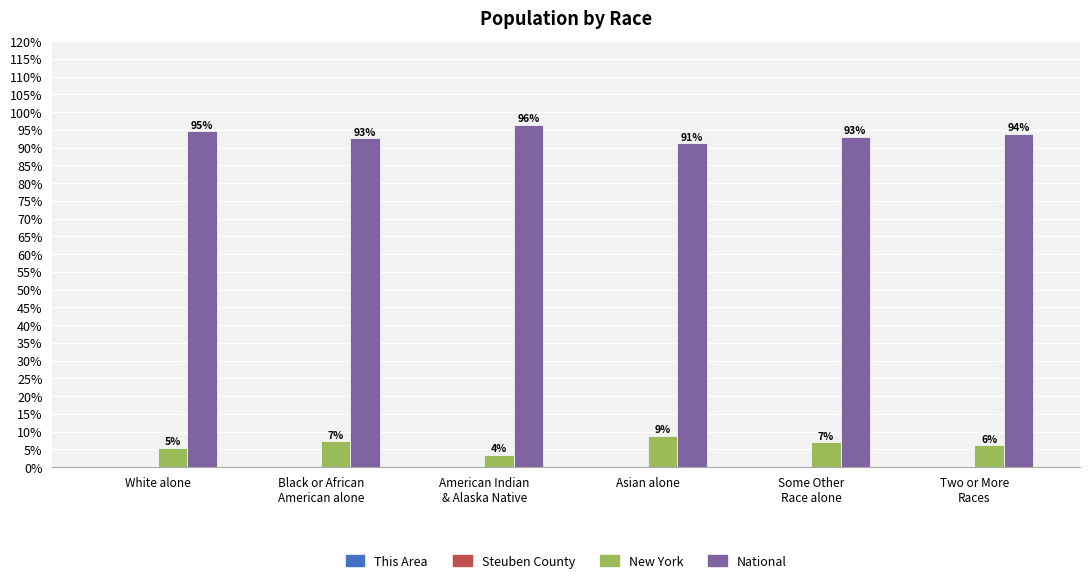

How many data points does each series have?

6